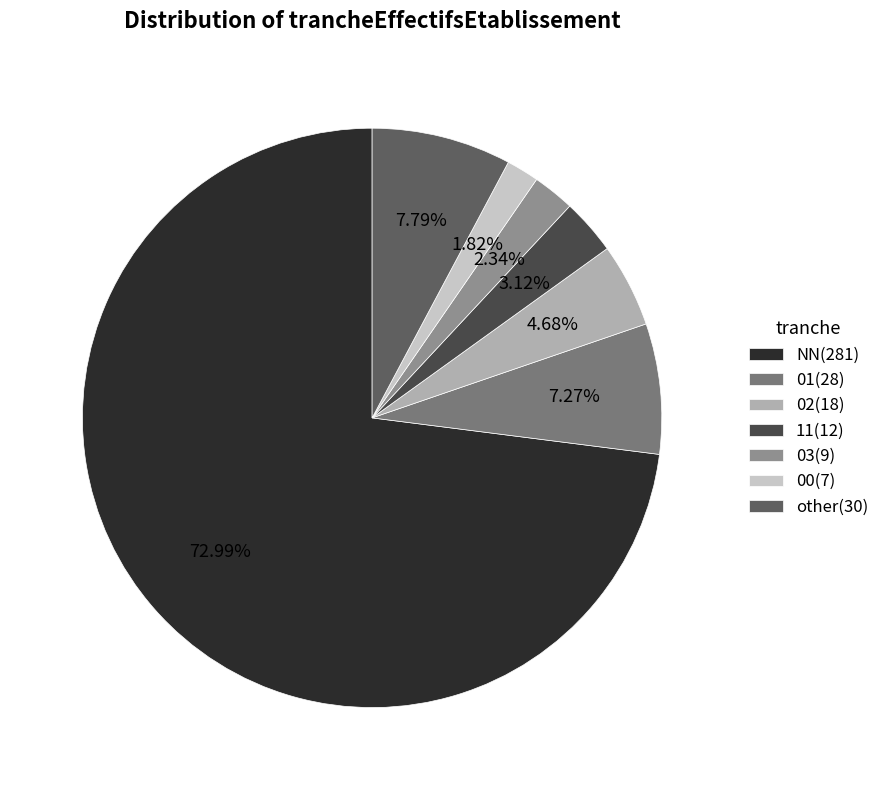

How much of the chart is everything except NN?

27.0%